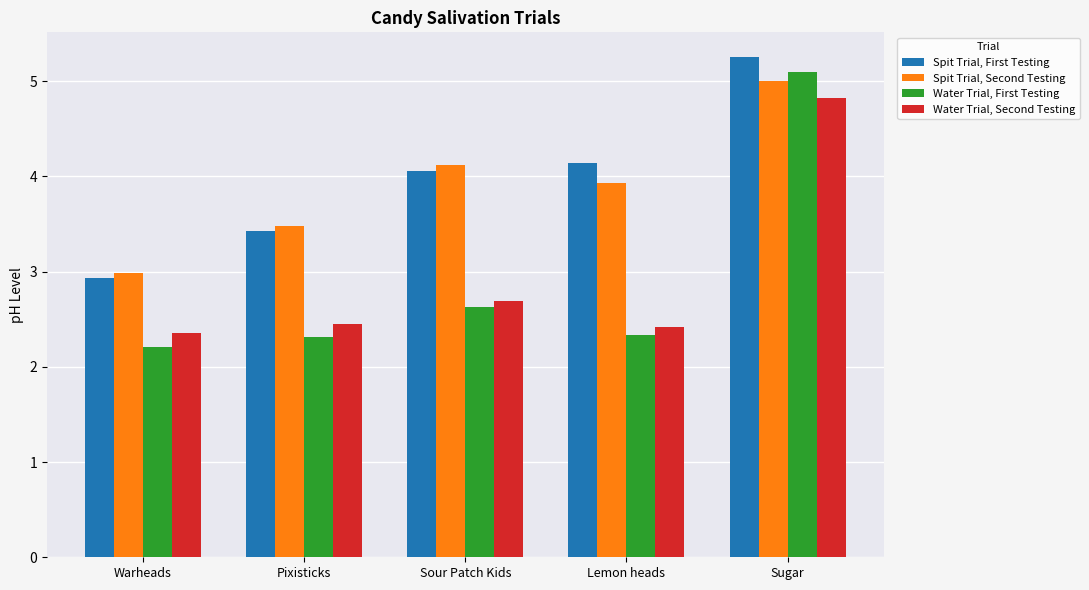

How many series are shown in this chart?

4